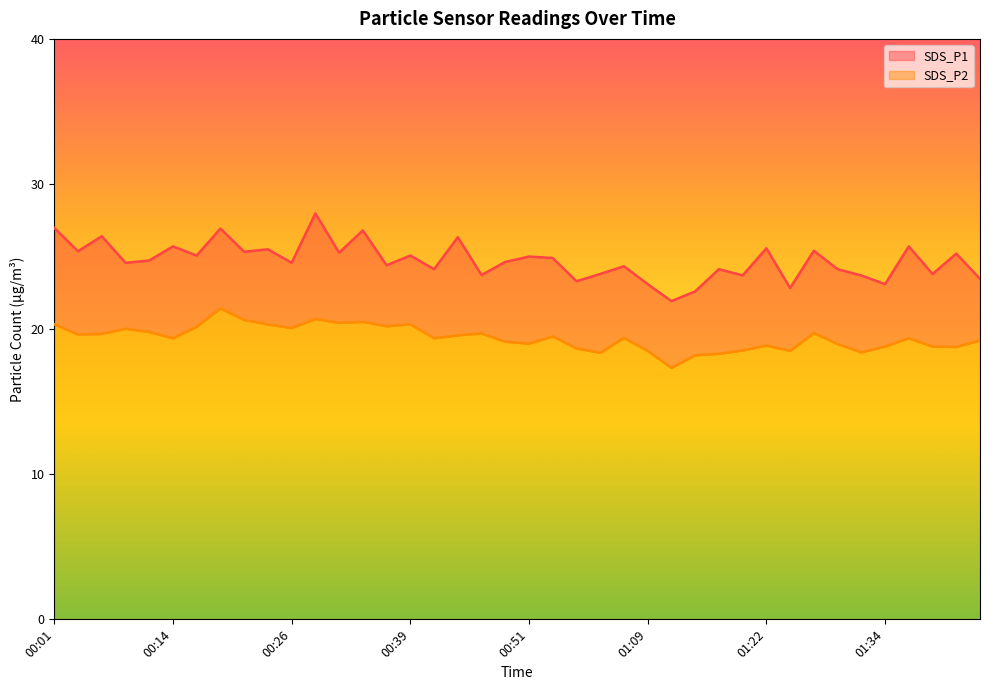

How many series are shown in this chart?

2